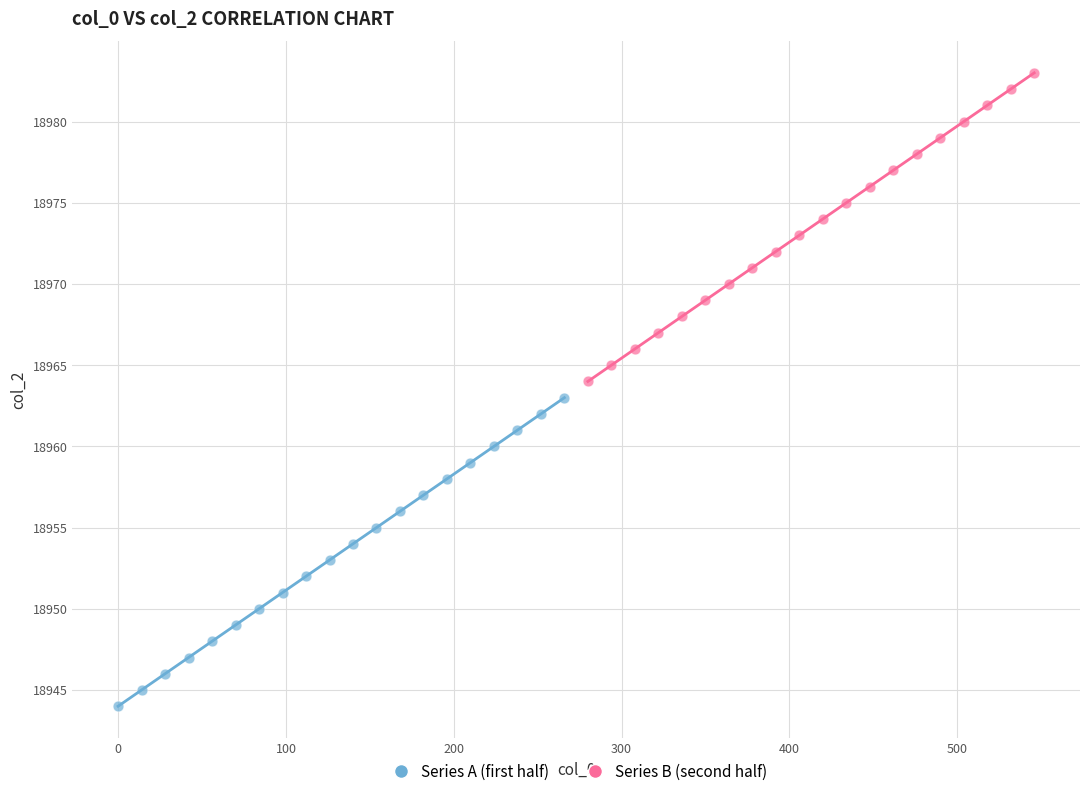

Which series reaches the minimum Y coordinate?

Series A (first half)